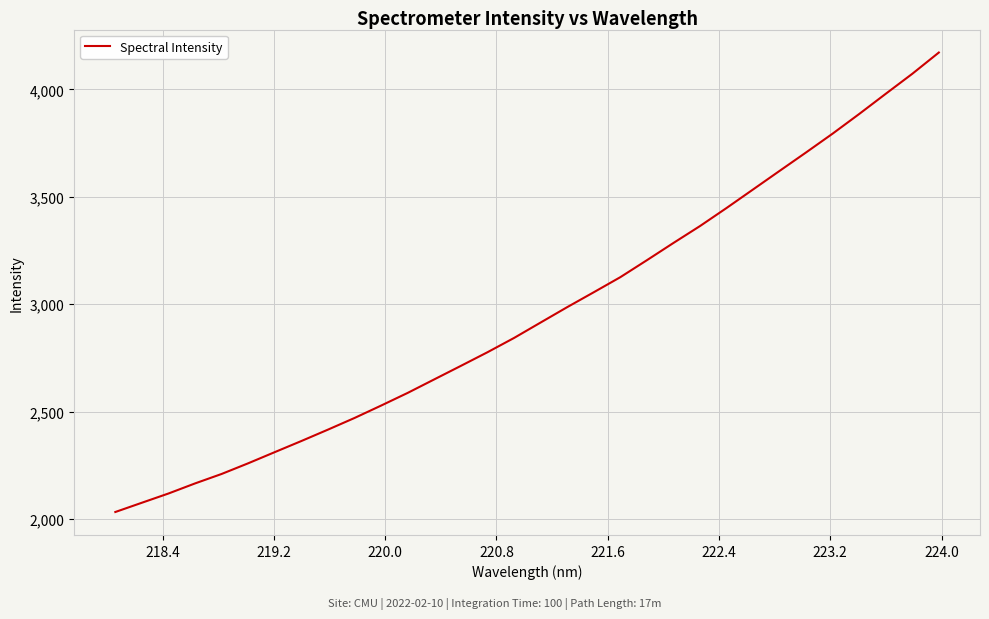

What is the maximum value shown in the chart?

4171.4